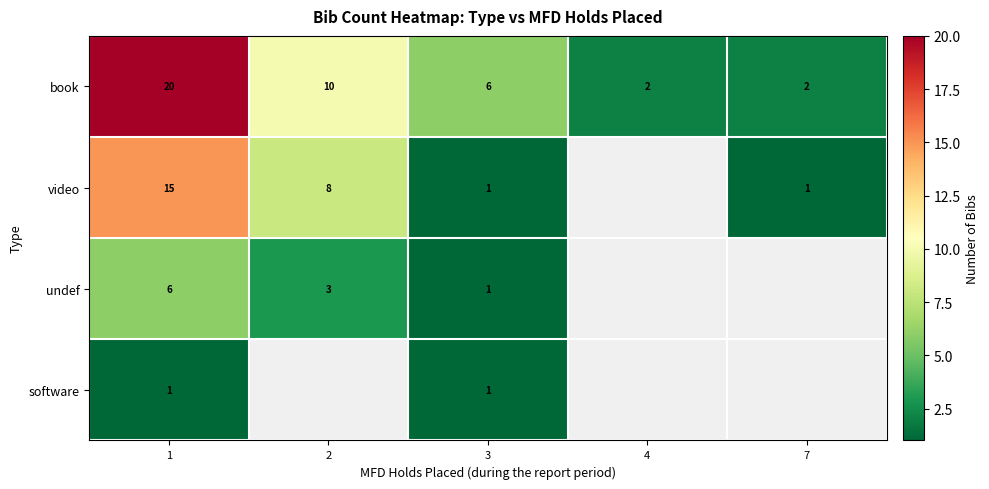

At how many categories does at least one series exceed 9?

2